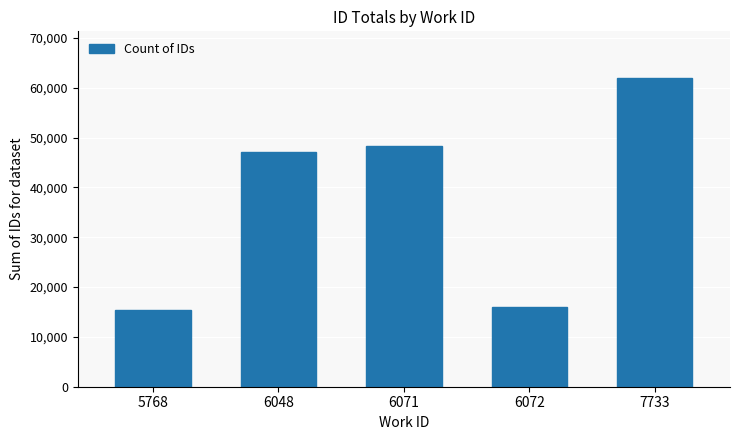

How many categories are shown in the chart?

5